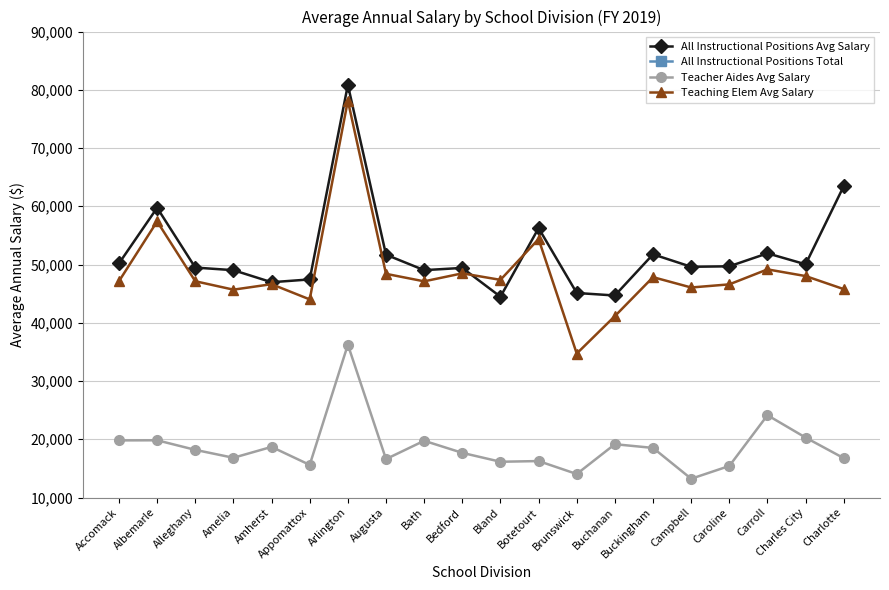

Is it true that Teaching Elem Avg Salary equals 41143.7 at Buchanan?

True